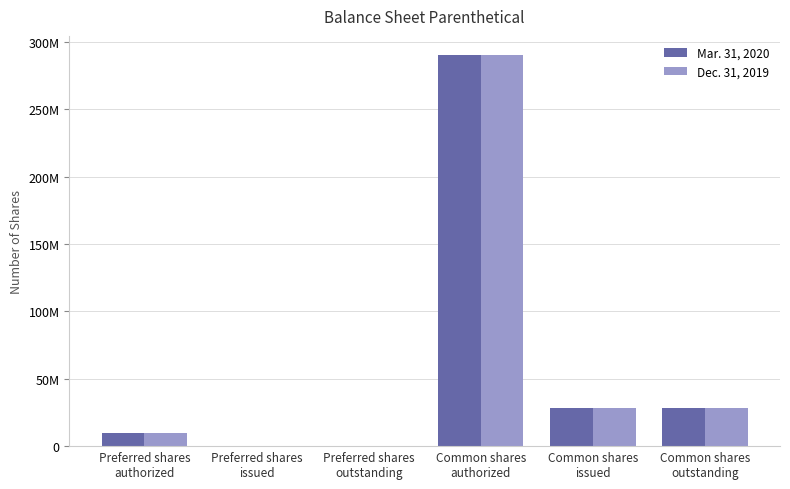

Reading left to right, extract all data points from this chart.

Mar. 31, 2020: 10000000	0	0	290000000	27953233	27953233
Dec. 31, 2019: 10000000	0	0	290000000	27953233	27953233